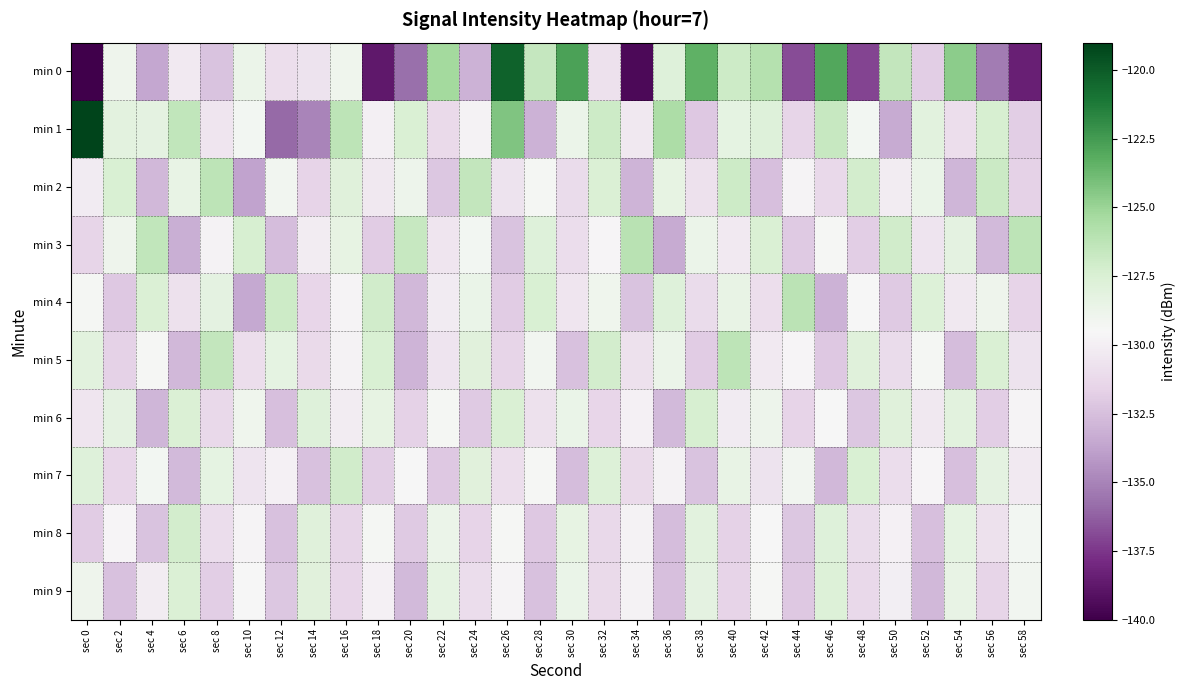

What is the spread (max minus min) of values at sec 10?

6.4